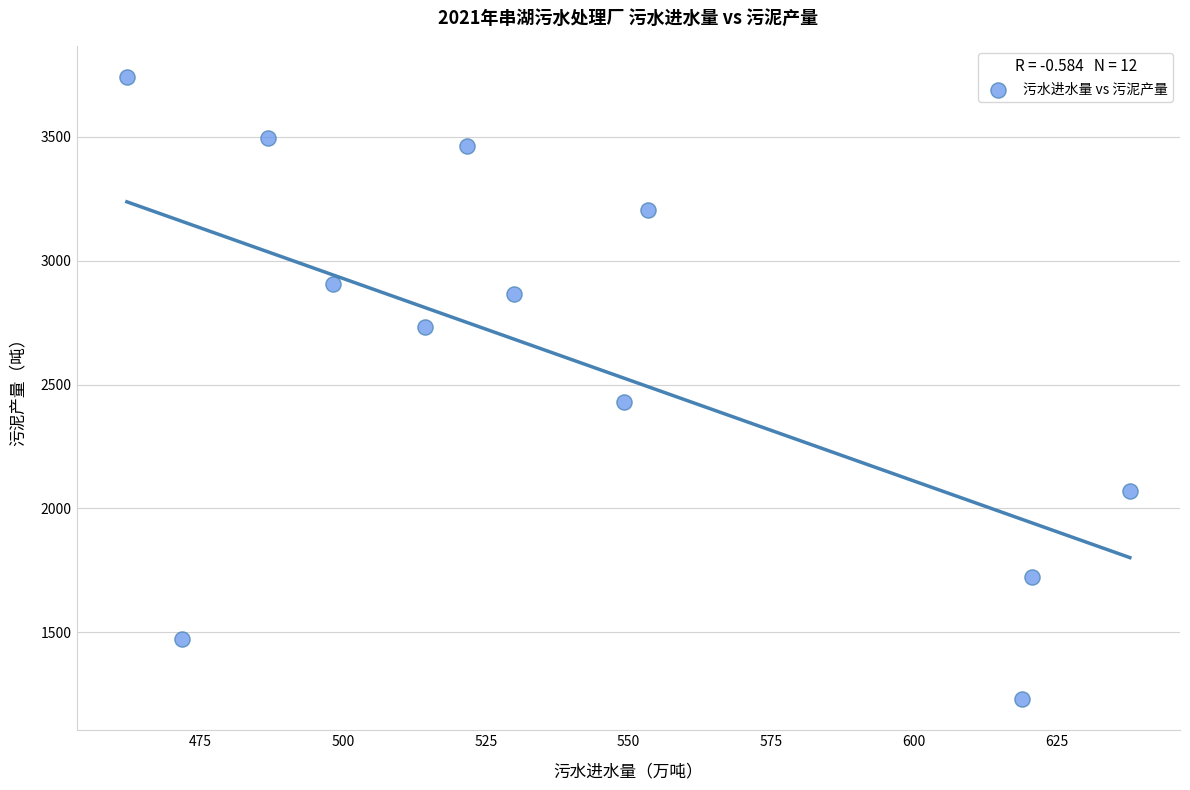

What is the average Y value?

2611.3